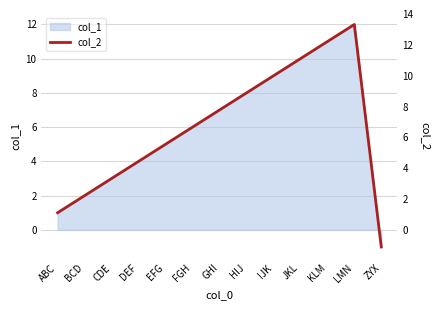

Reading right to left, extract all data points from this chart.

-1.1	13.3	12.2	11.1	10.0	8.9	7.8	6.7	5.5	4.4	3.3	2.2	1.1